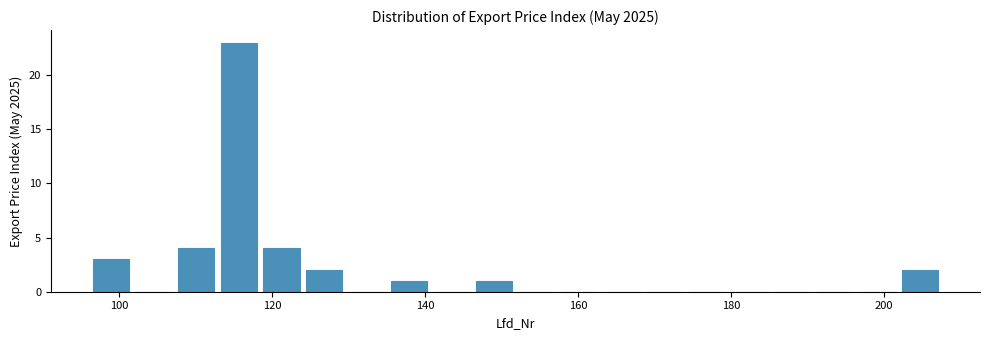

Around what value on the x-axis is the tallest bar? Give the approximate position of its centre, as read against the axis.

116